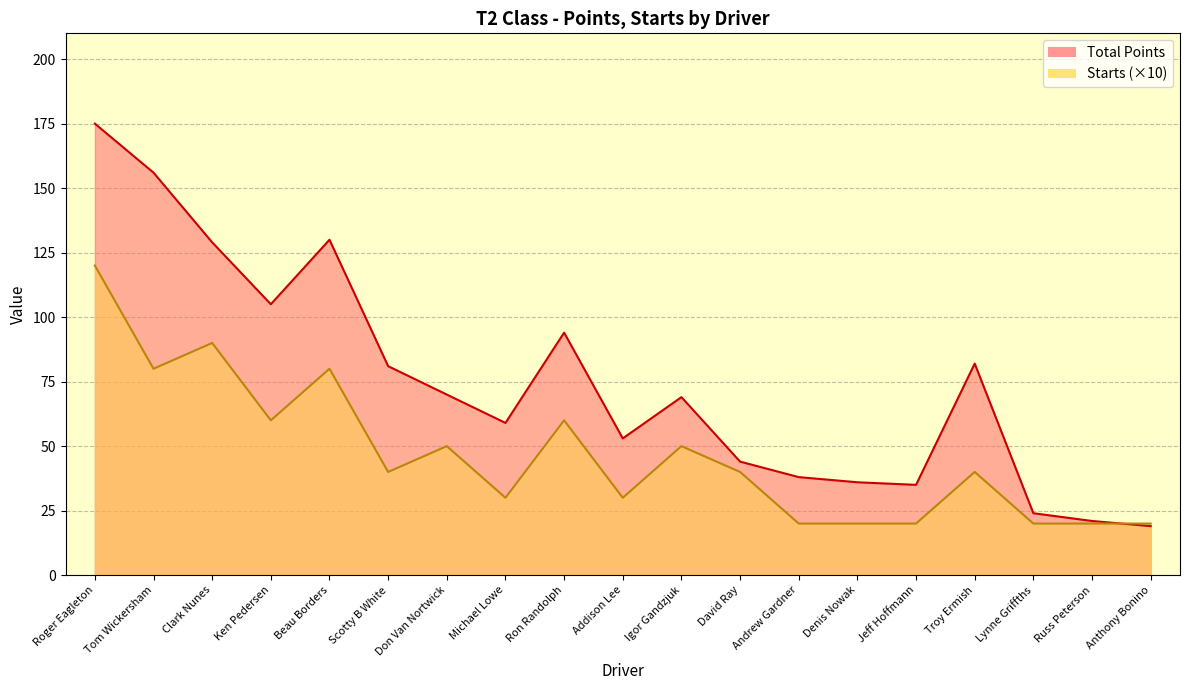

Reading right to left, what are all the values shown in this chart?

Total Points: Anthony Bonino=19	Russ Peterson=21	Lynne Griffths=24	Troy Ermish=82	Jeff Hoffmann=35	Denis Nowak=36	Andrew Gardner=38	David Ray=44	Igor Gandzjuk=69	Addison Lee=53	Ron Randolph=94	Michael Lowe=59	Don Van Nortwick=70	Scotty B White=81	Beau Borders=130	Ken Pedersen=105	Clark Nunes=129	Tom Wickersham=156	Roger Eagleton=175
Starts: Anthony Bonino=20	Russ Peterson=20	Lynne Griffths=20	Troy Ermish=40	Jeff Hoffmann=20	Denis Nowak=20	Andrew Gardner=20	David Ray=40	Igor Gandzjuk=50	Addison Lee=30	Ron Randolph=60	Michael Lowe=30	Don Van Nortwick=50	Scotty B White=40	Beau Borders=80	Ken Pedersen=60	Clark Nunes=90	Tom Wickersham=80	Roger Eagleton=120